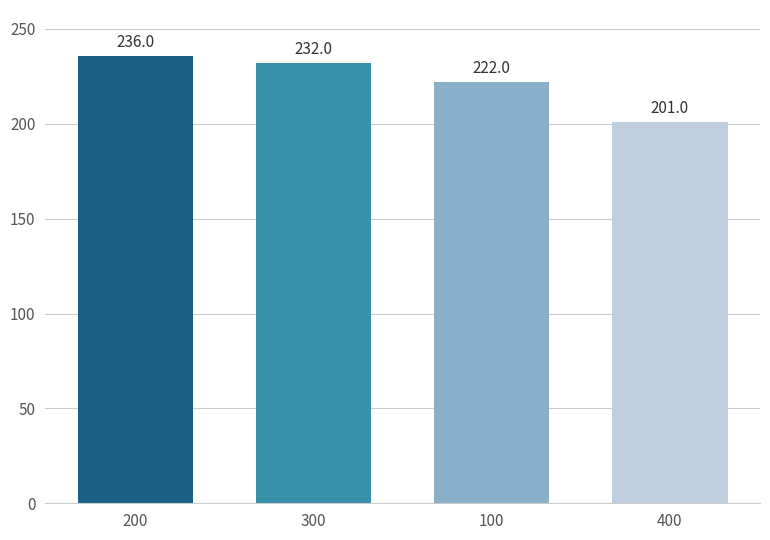

Reading left to right, extract all data points from this chart.

236	232	222	201